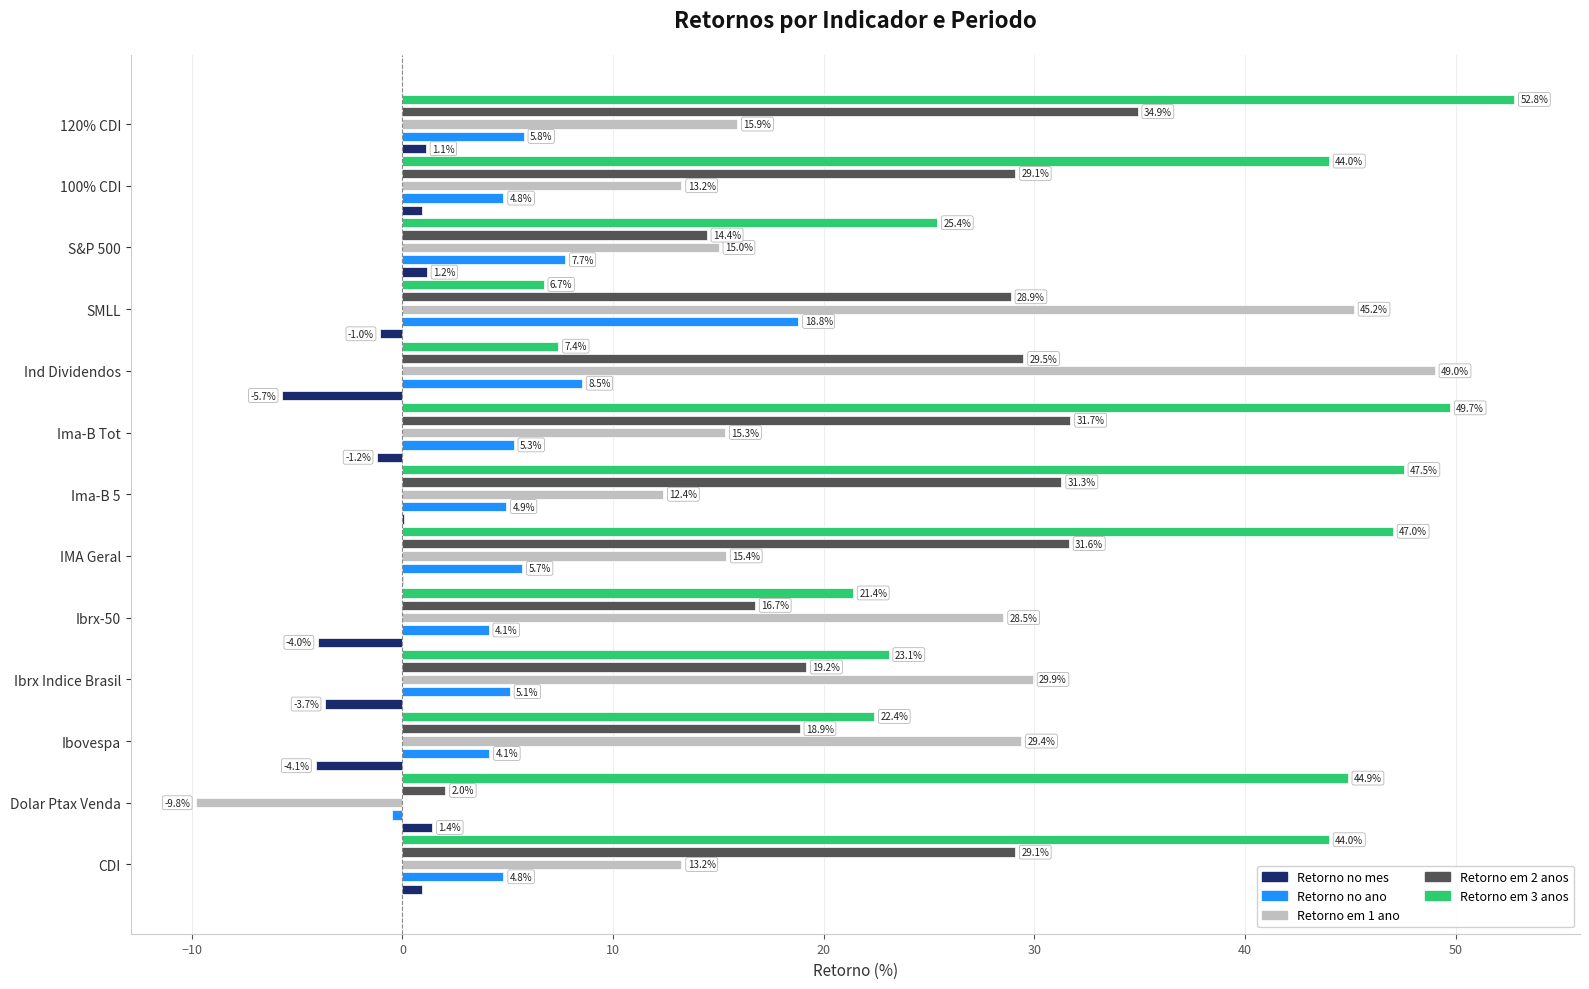

What is the approximate value of Retorno em 1 ano at Ibrx Indice Brasil?

29.9